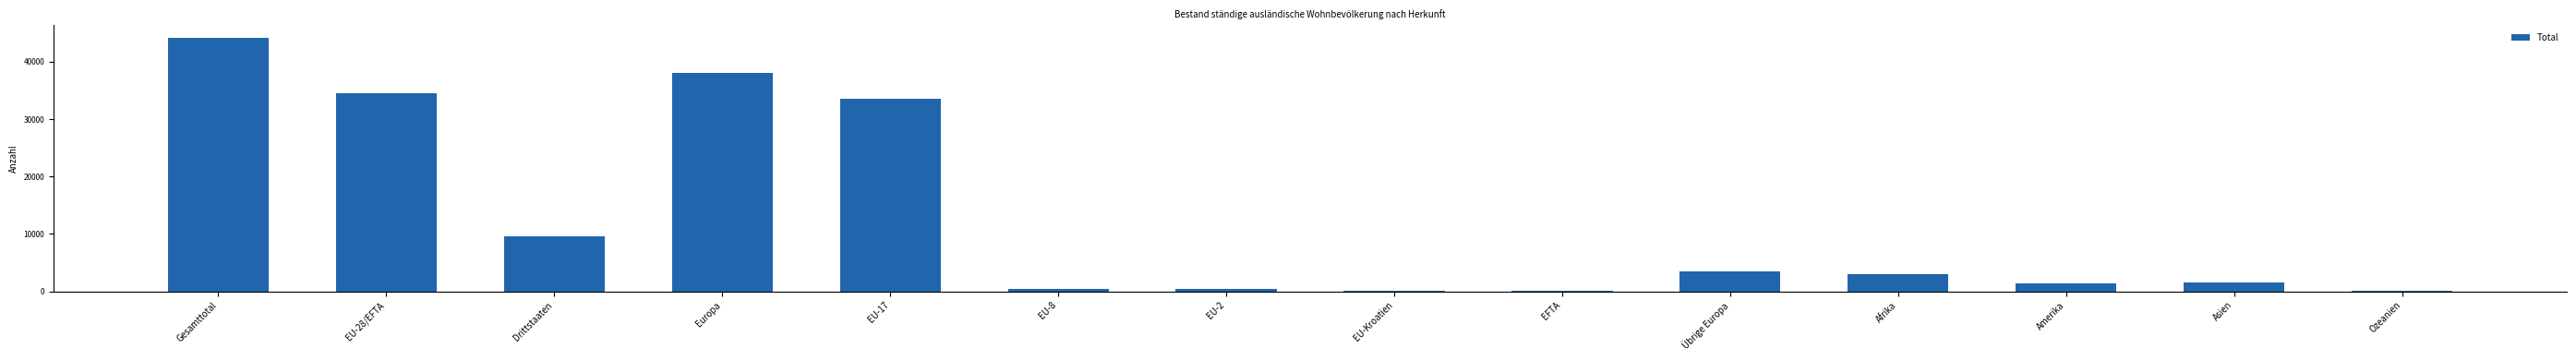

What is the greatest value displayed?

44187